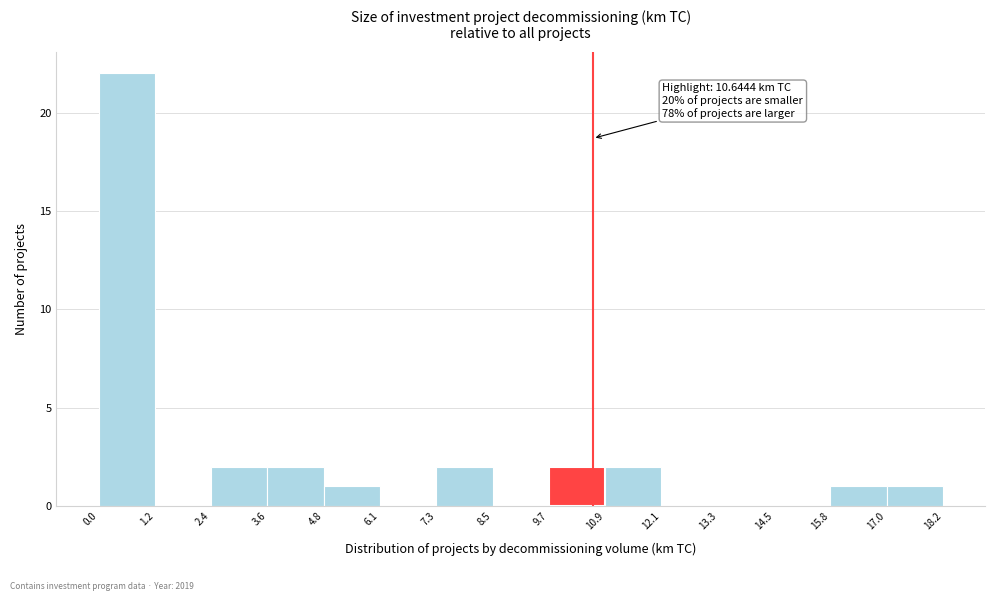

Which range on the x-axis has the tallest bar?

0.0 to 1.2